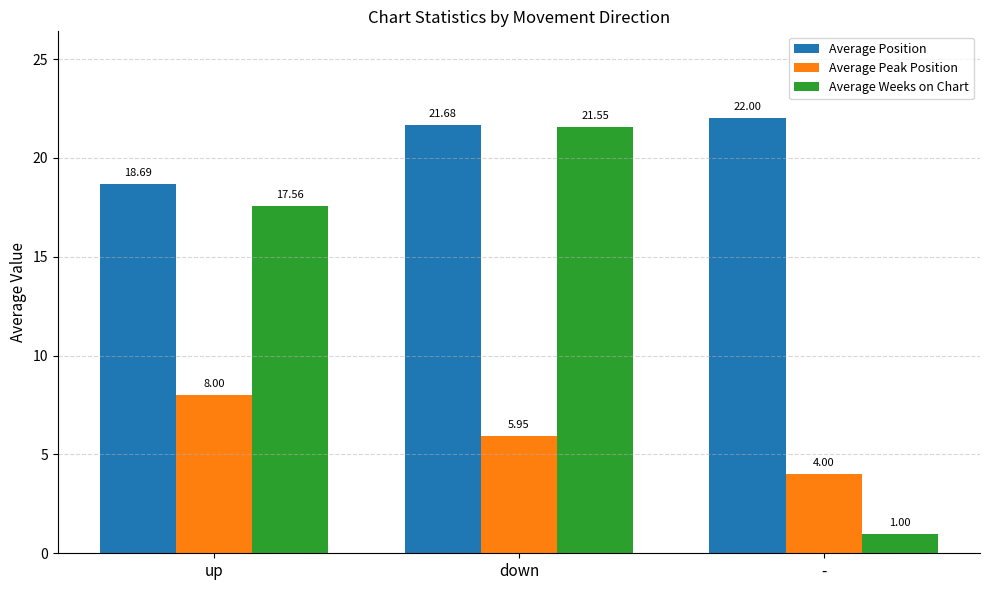

What is the total value across all series at -?

27.0